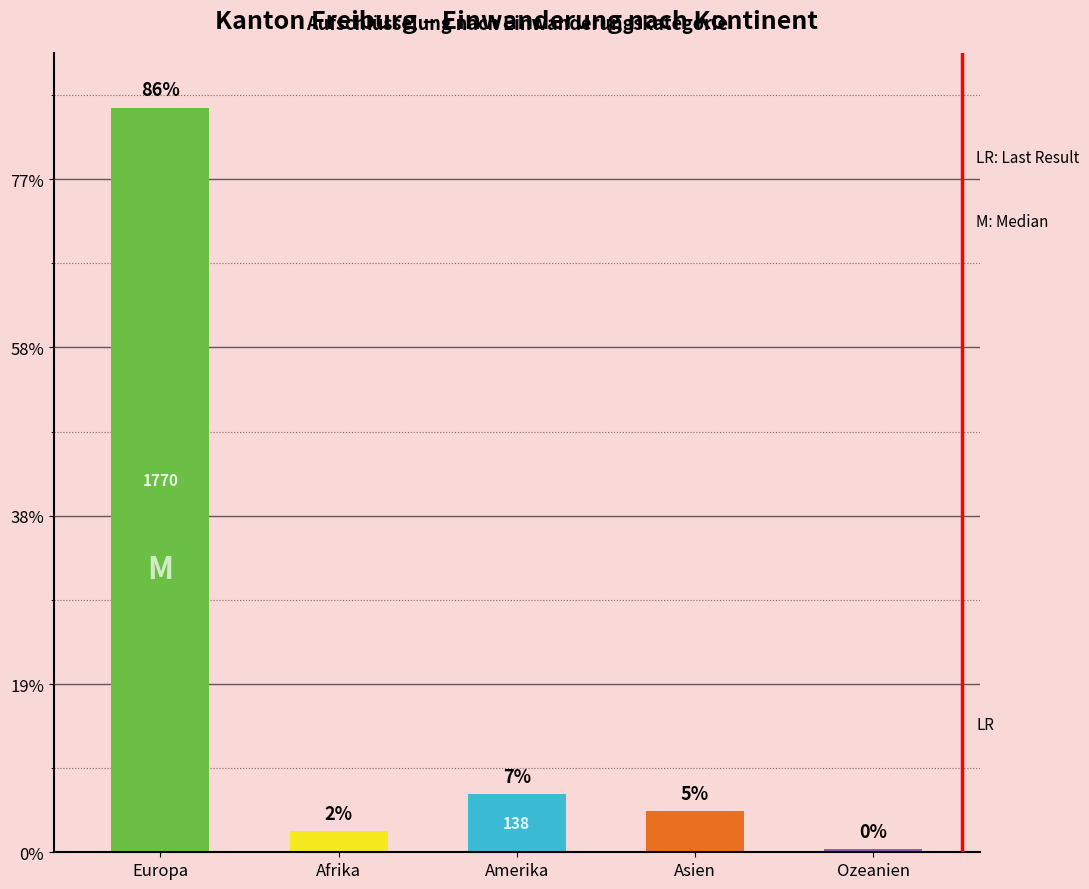

Which has a higher value, Ozeanien or Amerika?

Amerika